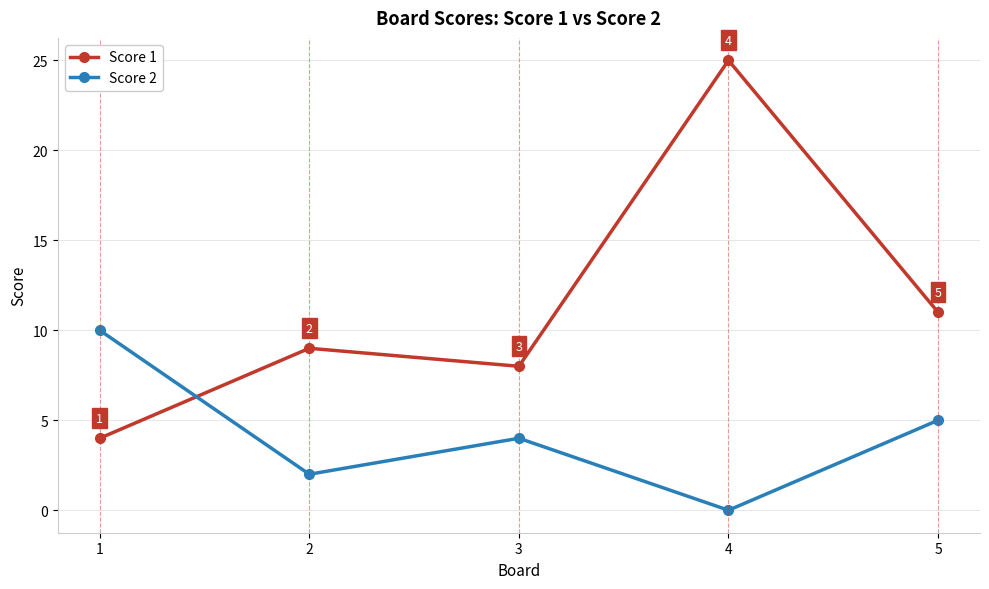

What is the value of the Score 1 point at the 5th from the left?

11